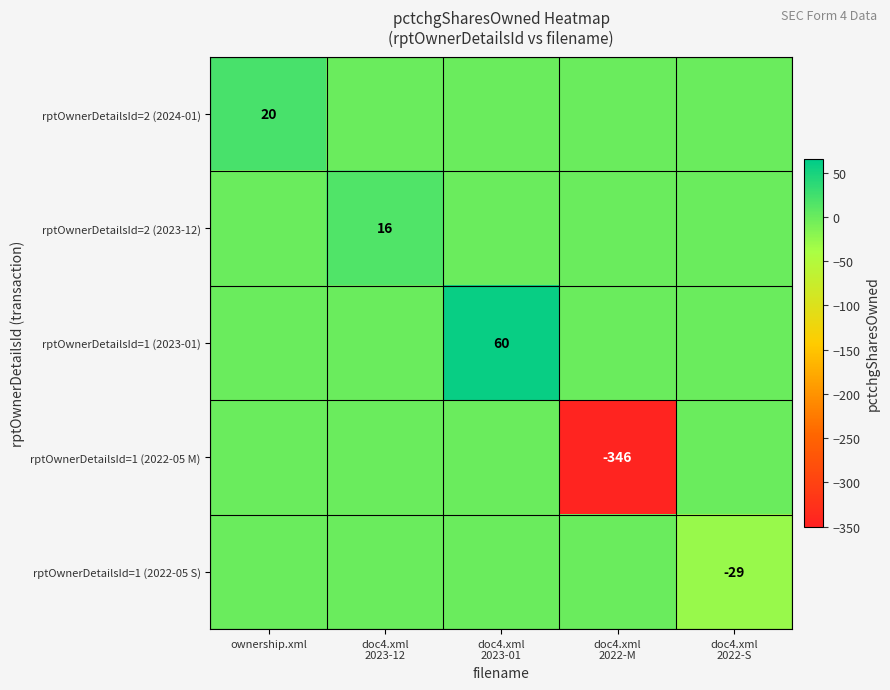

Rank the categories by rptOwnerDetailsId=1 (2022-05 S) value from lowest to highest.

doc4.xml 2022-S, ownership.xml, doc4.xml 2023-12, doc4.xml 2023-01, doc4.xml 2022-M